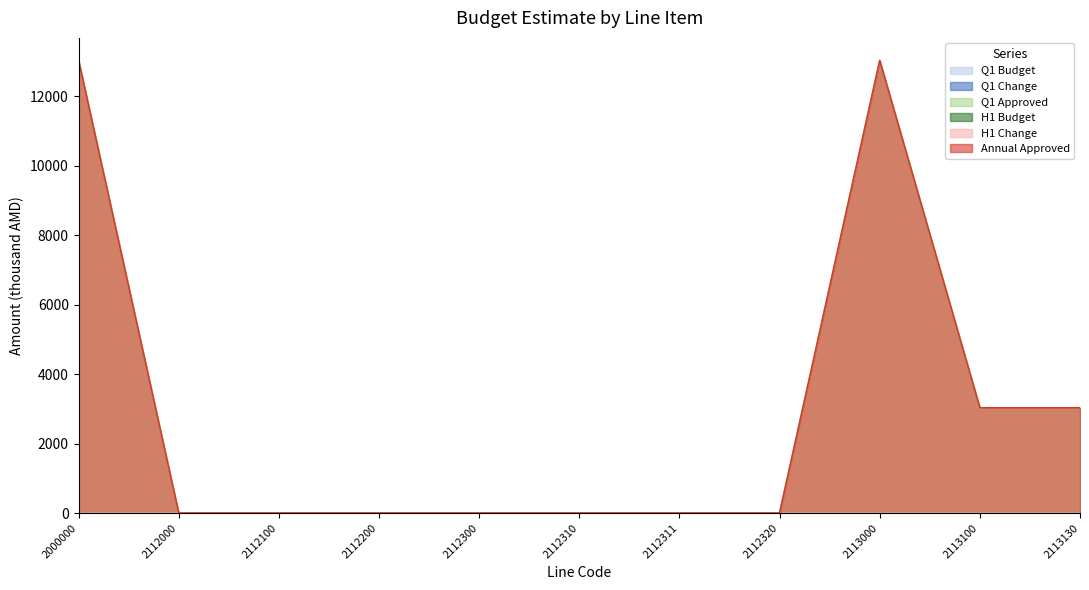

True or false: Q1 Approved and Q1 Change cross at least once.

False